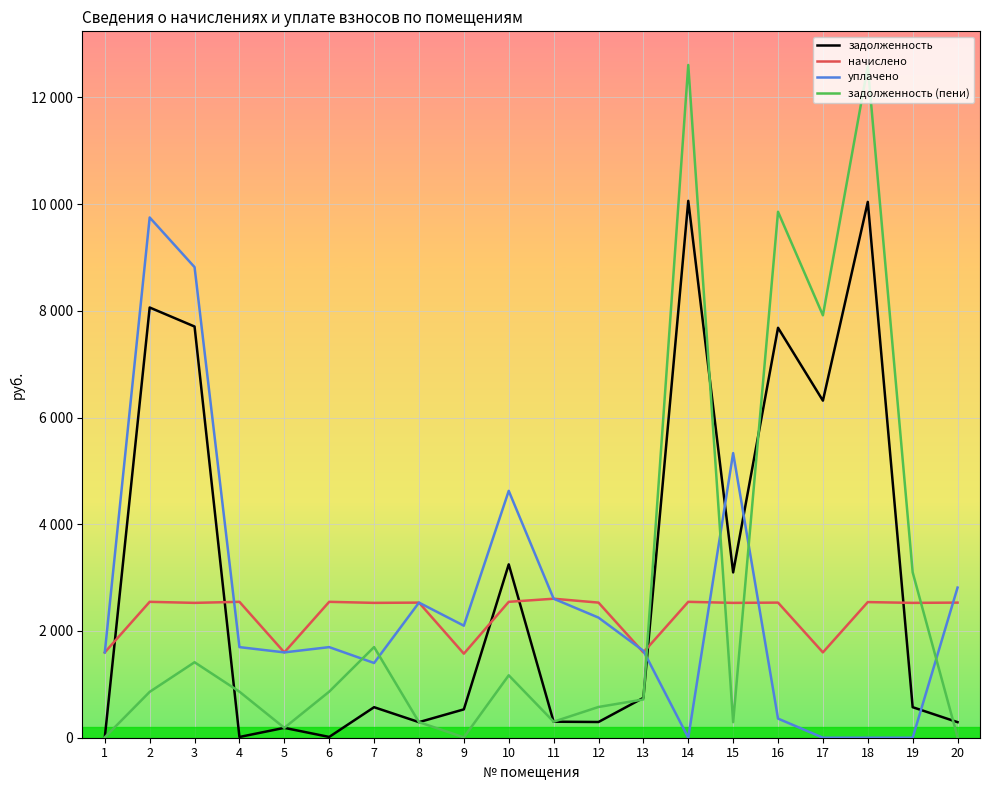

Does the chart display data point markers on the line(s)?

No